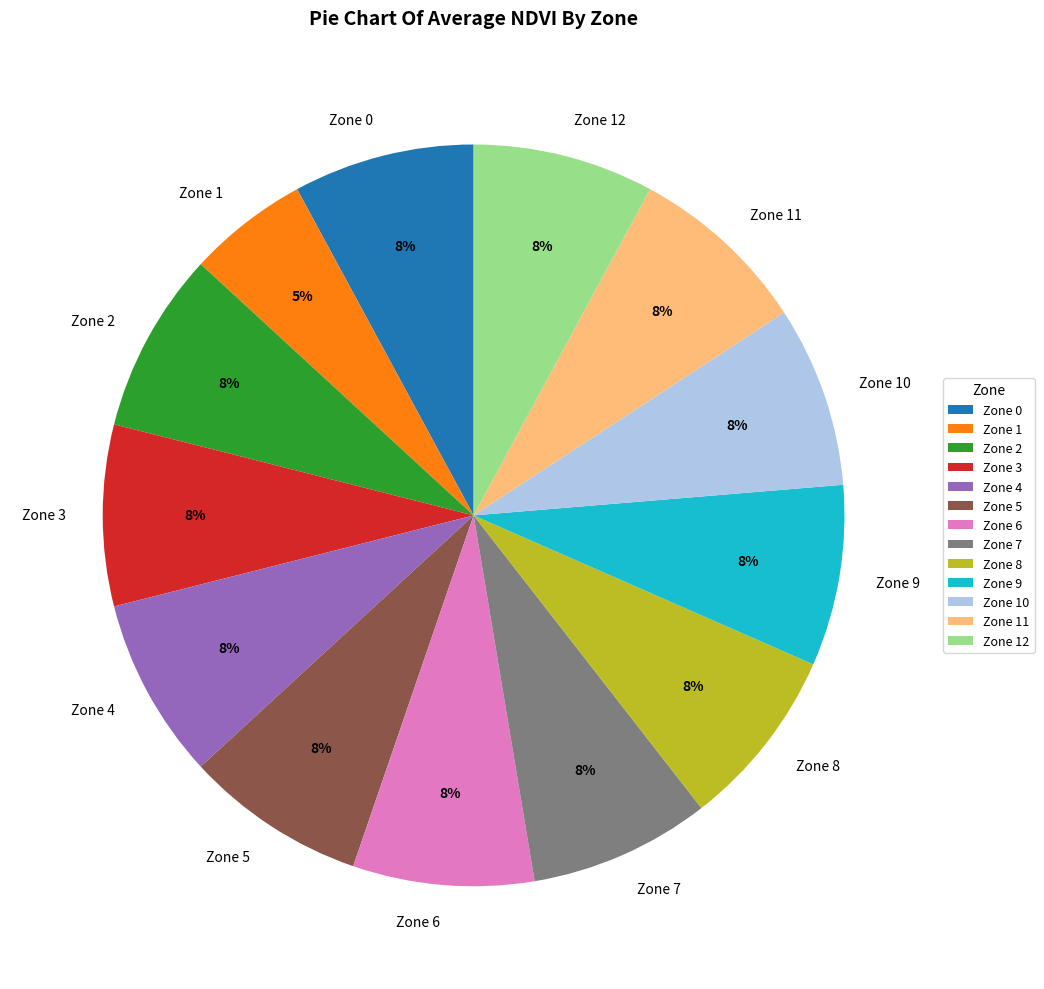

What is the smallest slice in the pie chart?

Zone 1